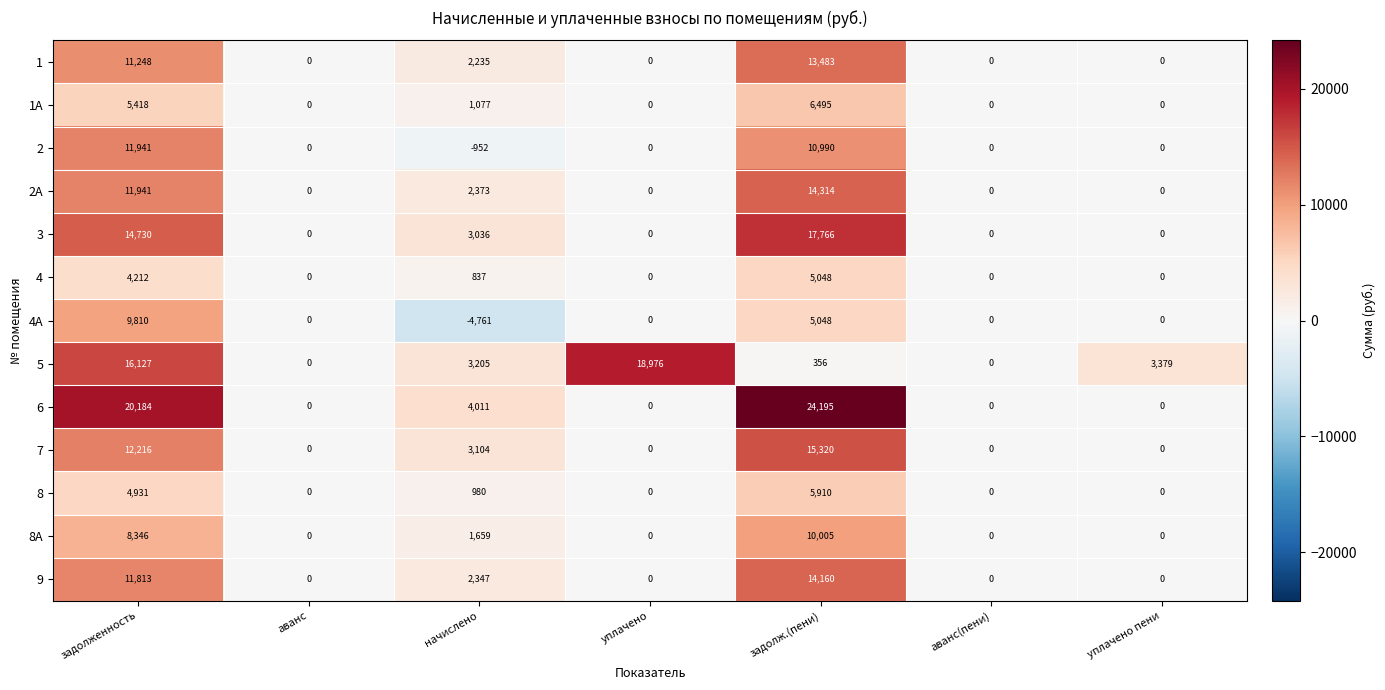

What is the total value across all series at уплачено пени?

3379